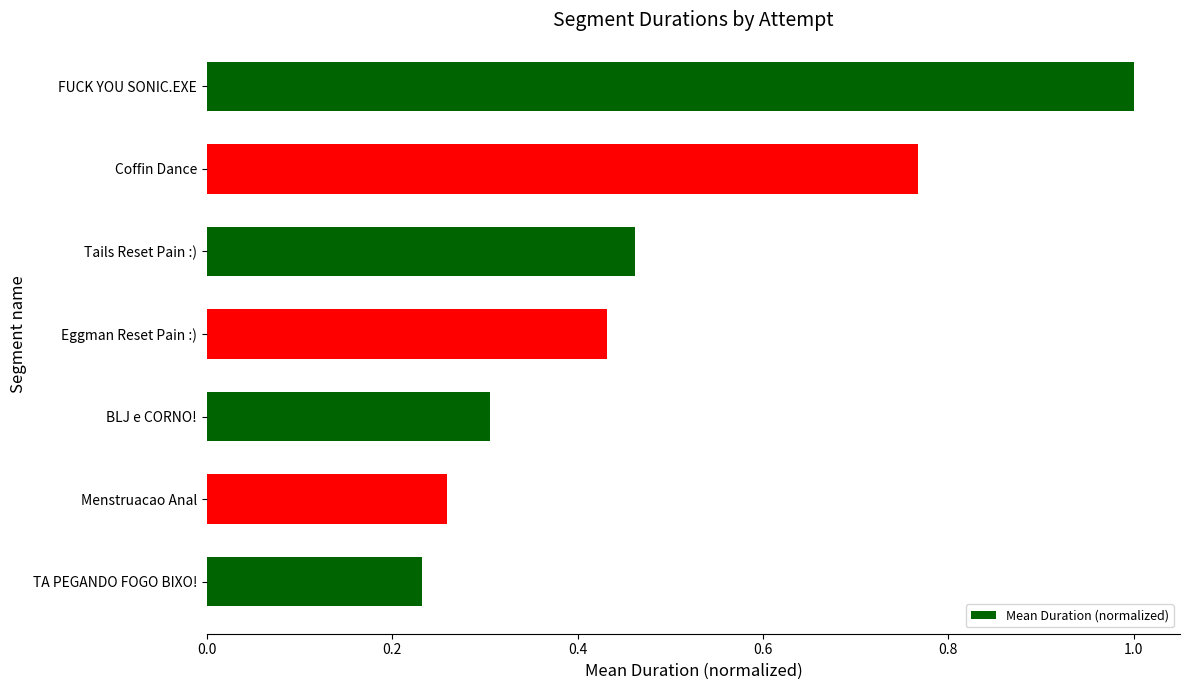

What is the change in value from TA PEGANDO FOGO BIXO! to Eggman Reset Pain :)?

+0.2